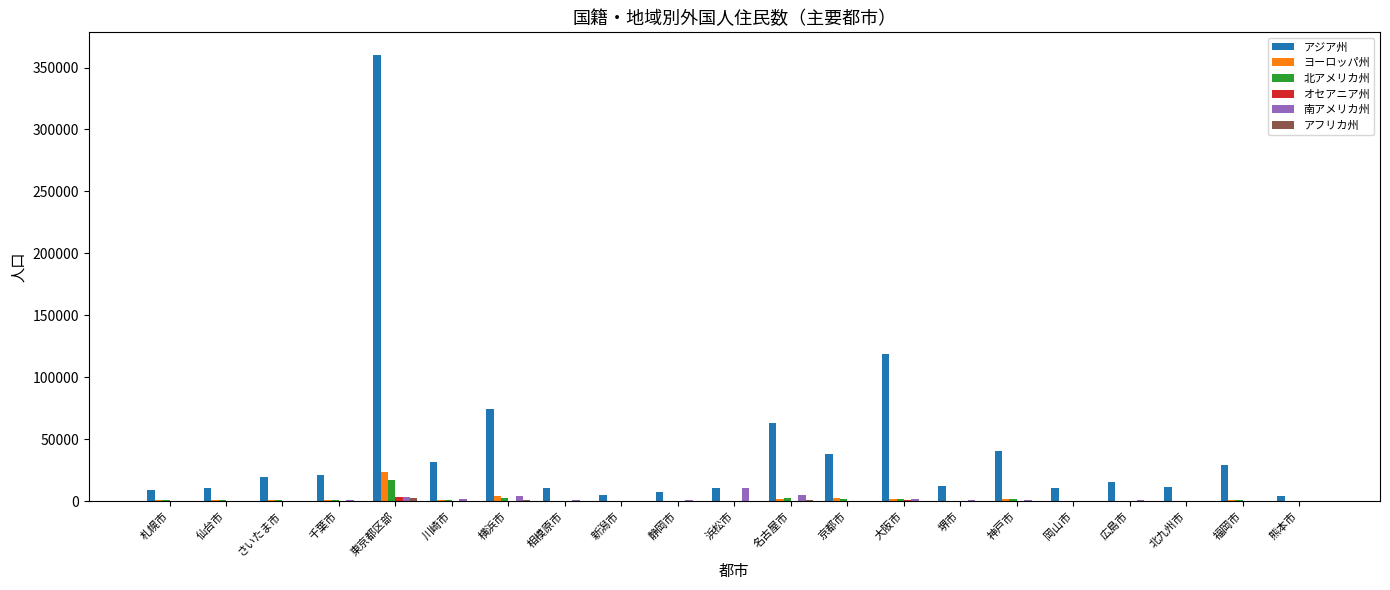

The value of ヨーロッパ州 at 東京都区部 is 23404. True or false?

True